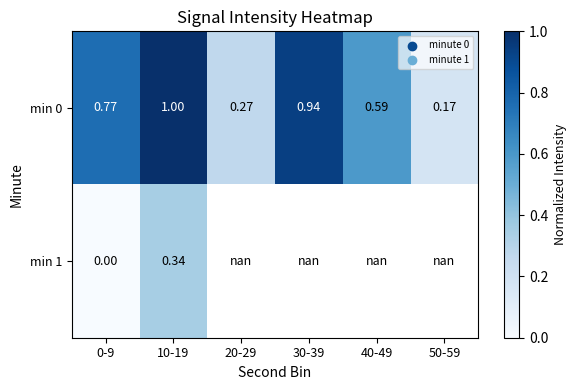

Is the value of min 1 at 0-9 greater than the value of min 0 at 30-39?

No